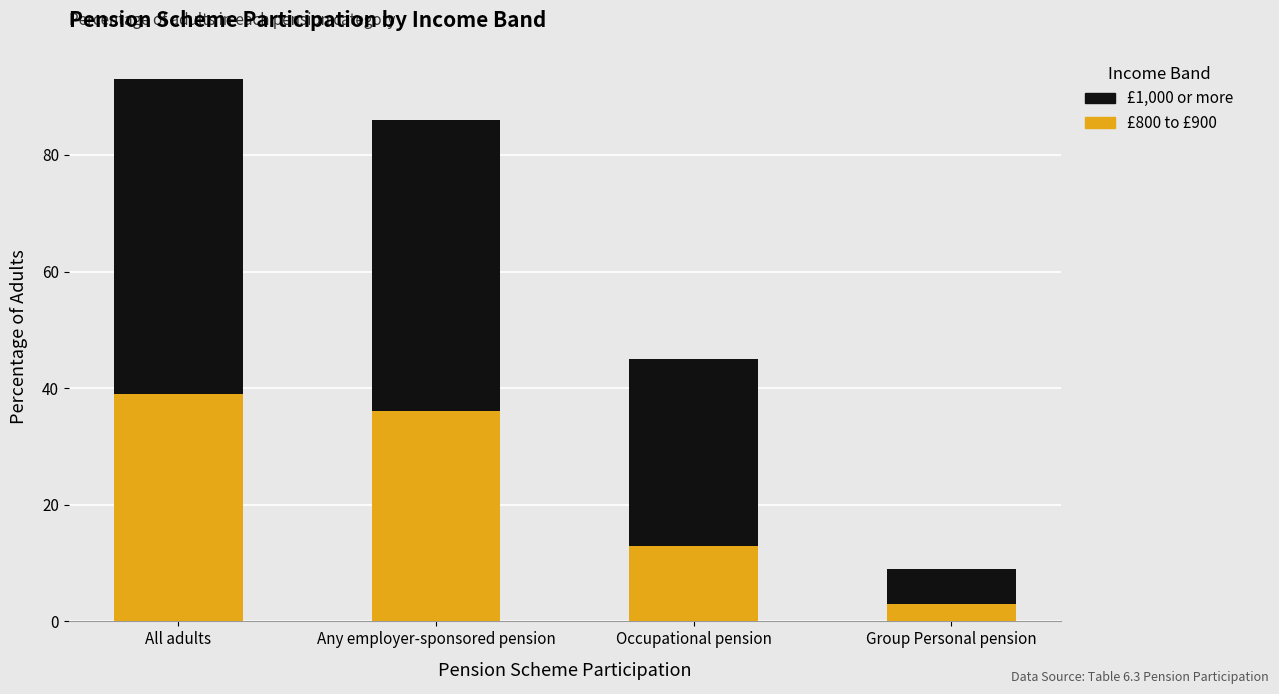

What is the value of the £800 to £900 bar at the 4th from the left?

3